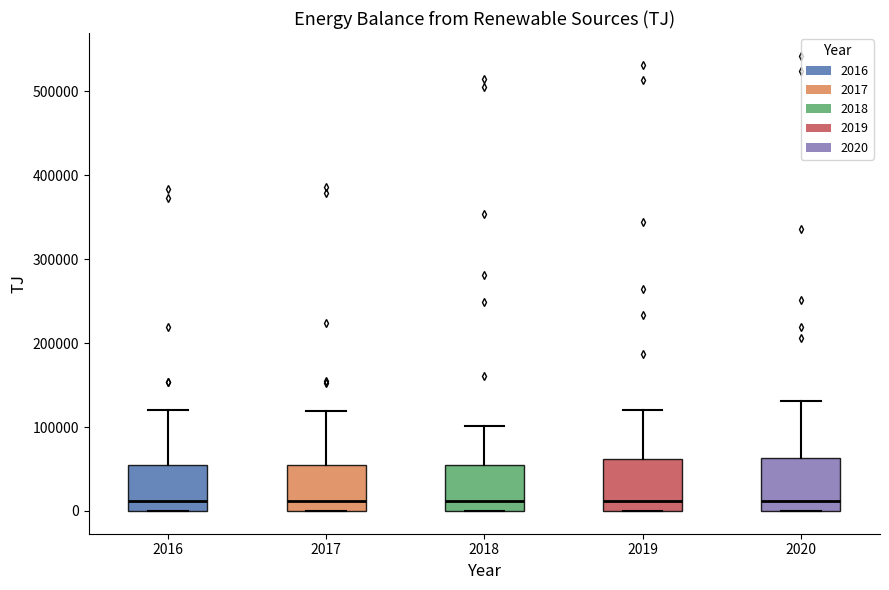

Reading left to right, read every box against the y-axis: the position of its median line, the range the box covers, and the ends of its whiskers. The values are not printed on the chart, so give them approximately, as read against the axis.

2016: median 10000, box 0 to 60000, whiskers 0 to 120000
2017: median 10000, box 0 to 60000, whiskers 0 to 120000
2018: median 10000, box 0 to 60000, whiskers 0 to 100000
2019: median 10000, box 0 to 60000, whiskers 0 to 120000
2020: median 10000, box 0 to 60000, whiskers 0 to 130000